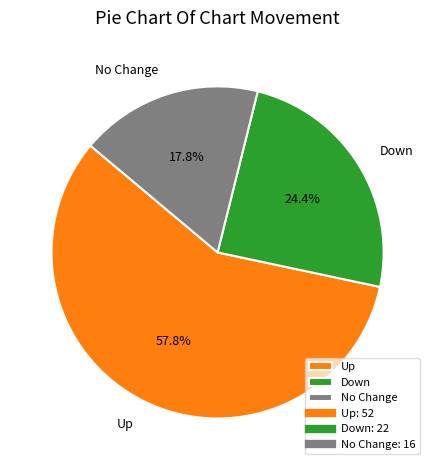

Count the number of slices in the pie.

3